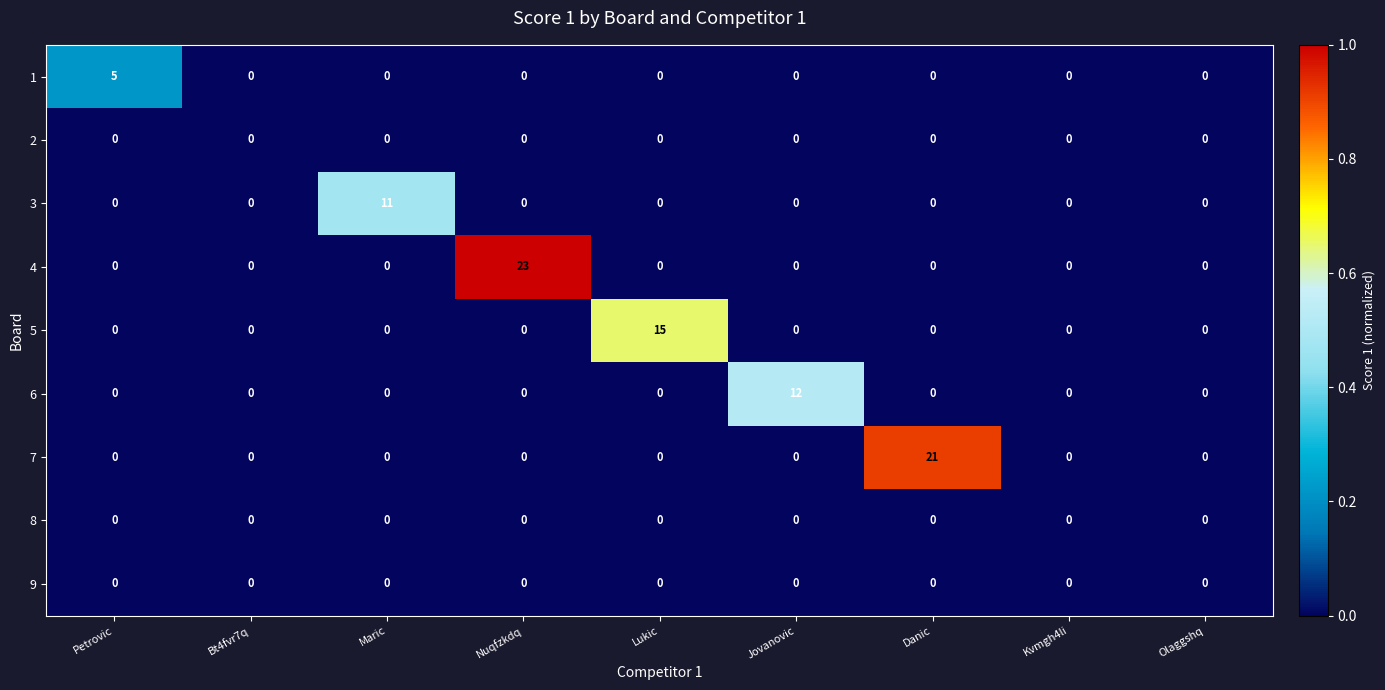

What is the difference between the maximum and minimum values in the 7 series?

21